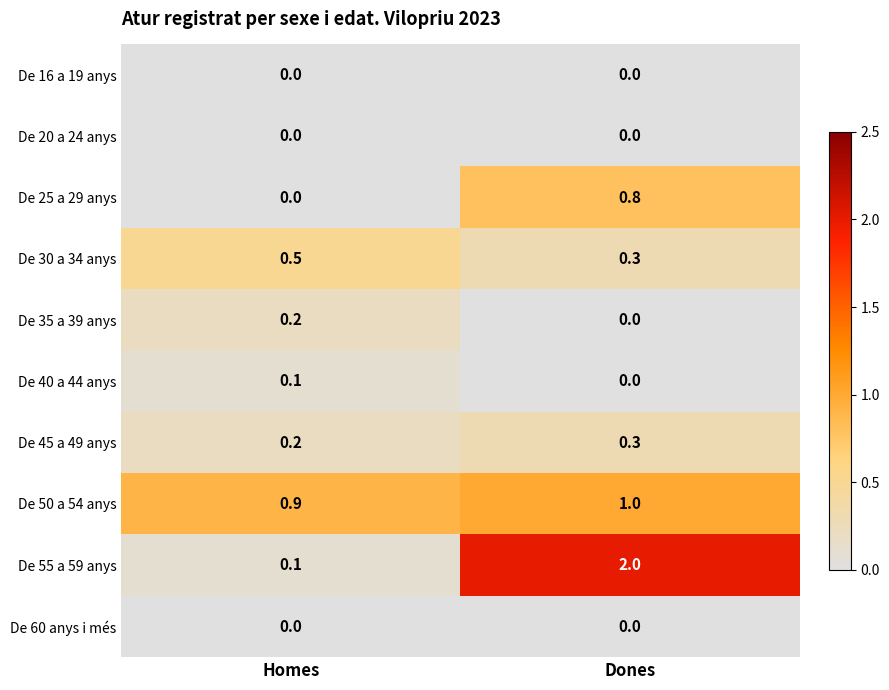

Reading left to right, list all the values displayed in this chart.

De 16 a 19 anys: 0.0	0.0
De 20 a 24 anys: 0.0	0.0
De 25 a 29 anys: 0.0	0.8
De 30 a 34 anys: 0.5	0.3
De 35 a 39 anys: 0.2	0.0
De 40 a 44 anys: 0.1	0.0
De 45 a 49 anys: 0.2	0.3
De 50 a 54 anys: 0.9	1.0
De 55 a 59 anys: 0.1	2.0
De 60 anys i més: 0.0	0.0